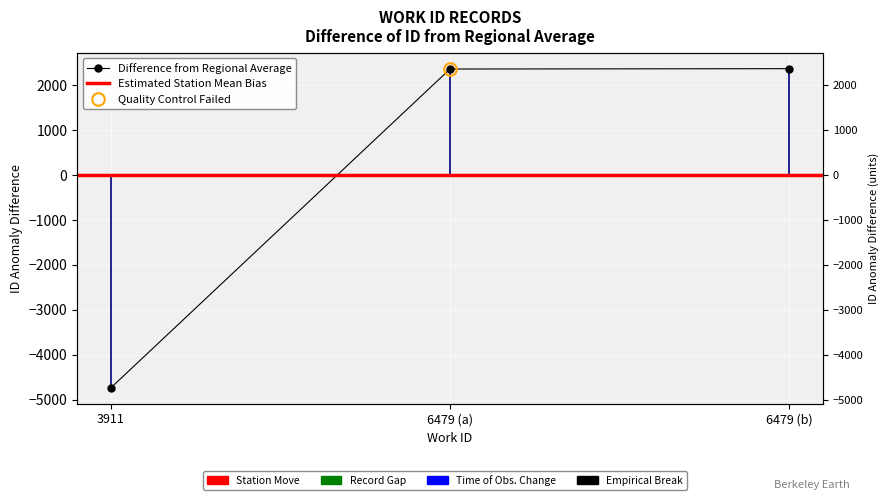

Where does the data first go above 2364?

6479 (a)